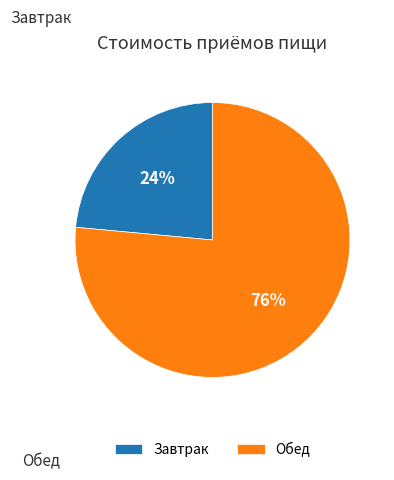

The Завтрак slice represents 24% of the pie. True or false?

True